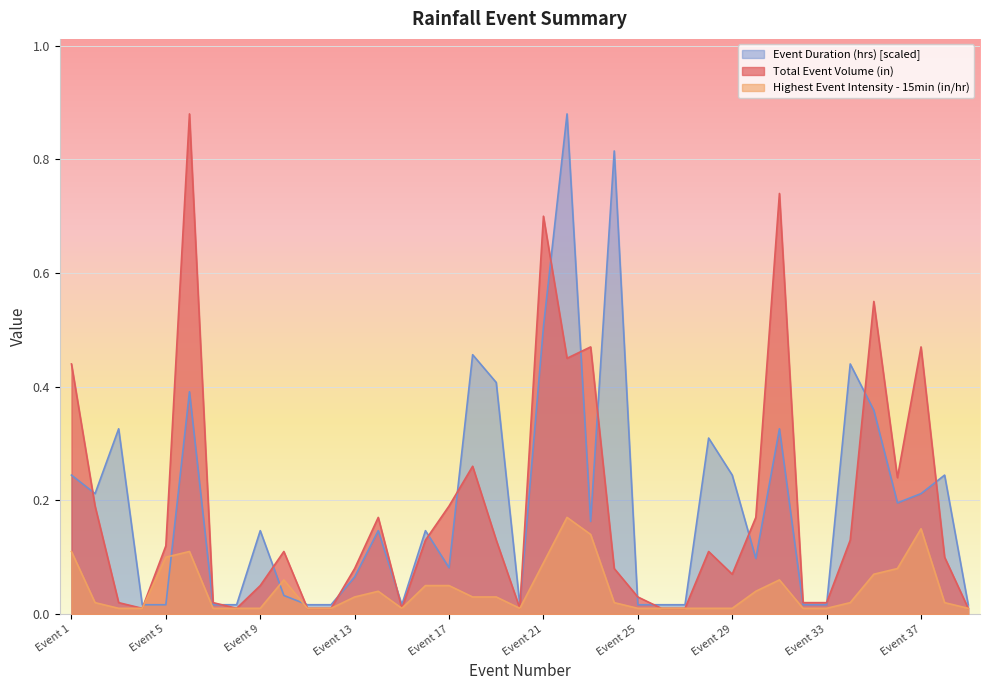

The Total Event Volume (in) series shows 0.0 at Event 12. True or false?

False